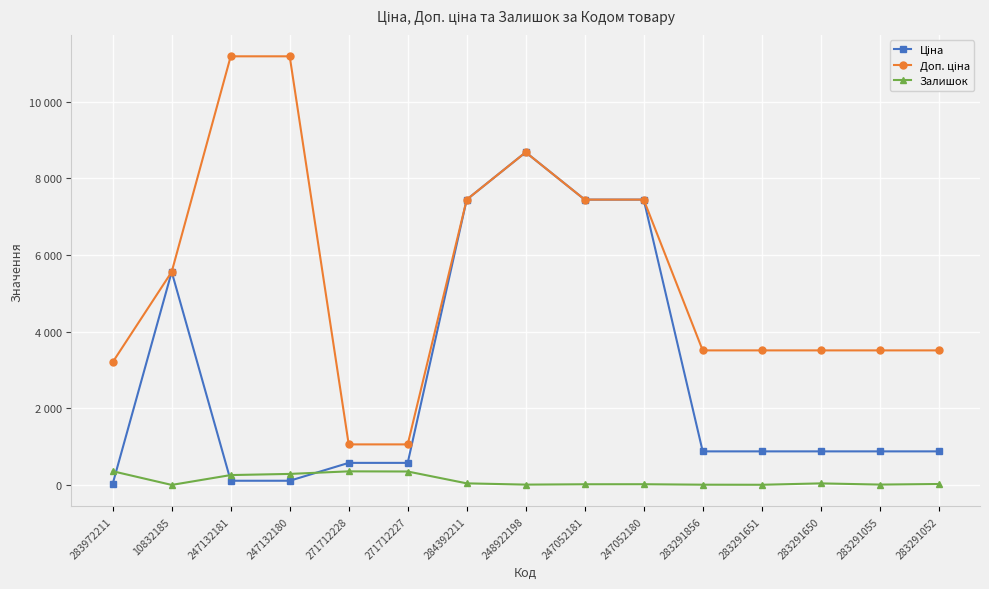

True or false: Доп. ціна has more than 2 interior local peaks.

False